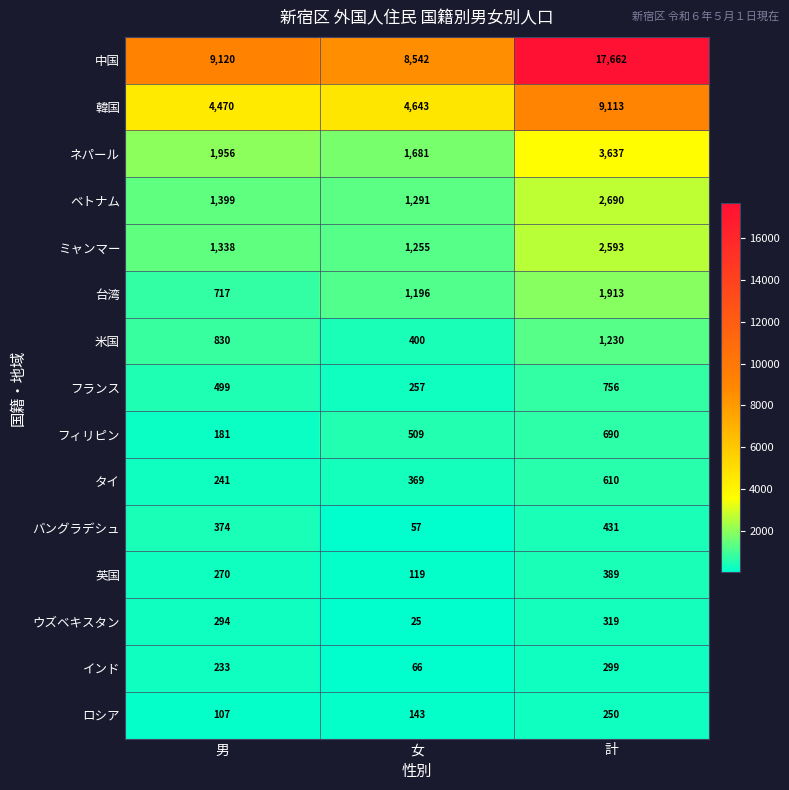

Rank the series by their maximum value, from lowest to highest.

ロシア, インド, ウズベキスタン, 英国, バングラデシュ, タイ, フィリピン, フランス, 米国, 台湾, ミャンマー, ベトナム, ネパール, 韓国, 中国